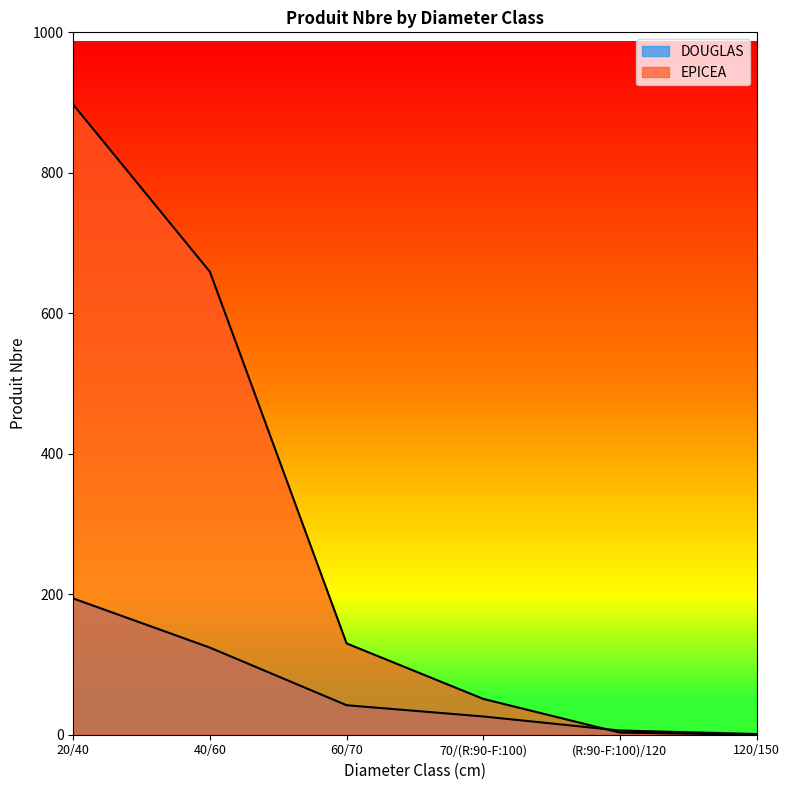

At 60/70, list the series in order from smallest to largest.

DOUGLAS, EPICEA